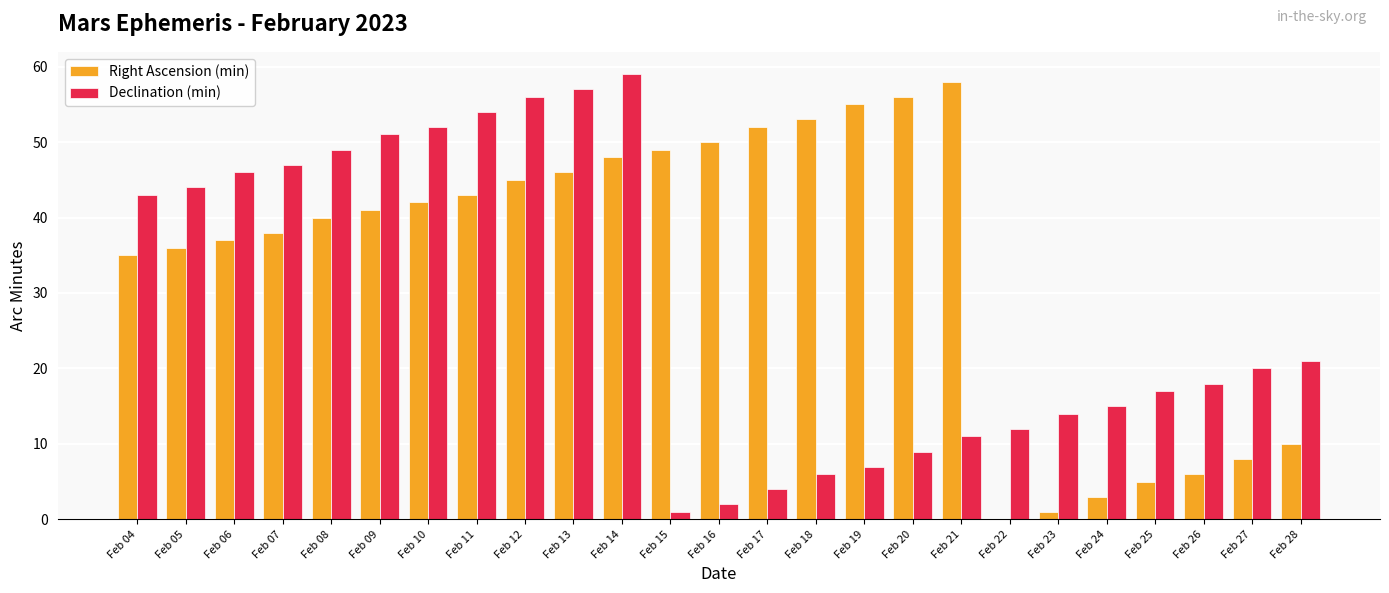

How many distinct data groups are displayed?

2